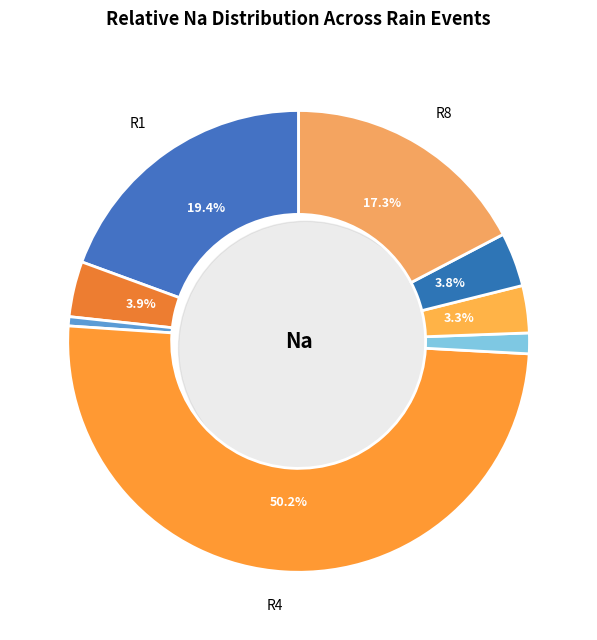

What percentage do R5 and R3 together represent?

2.1%